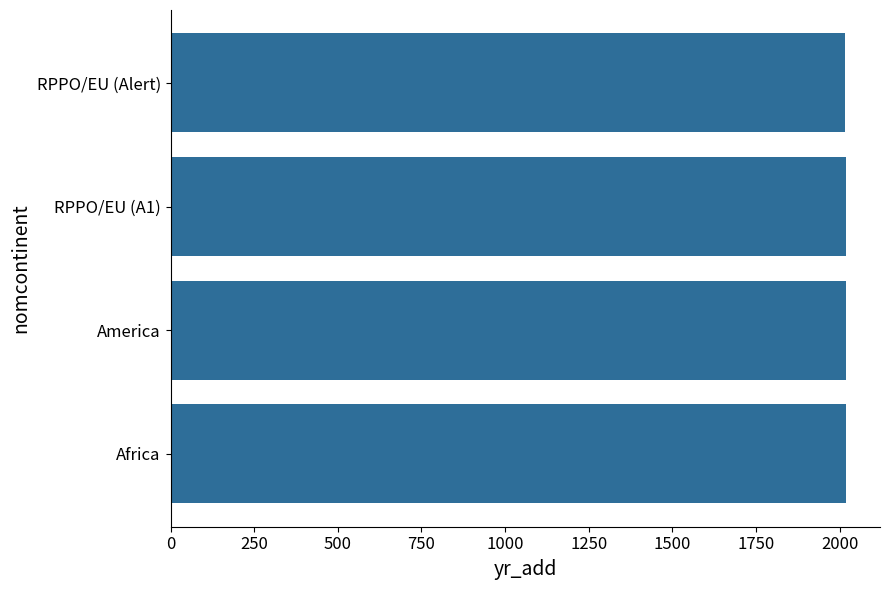

The chart shows a value of 2019 at America. True or false?

True